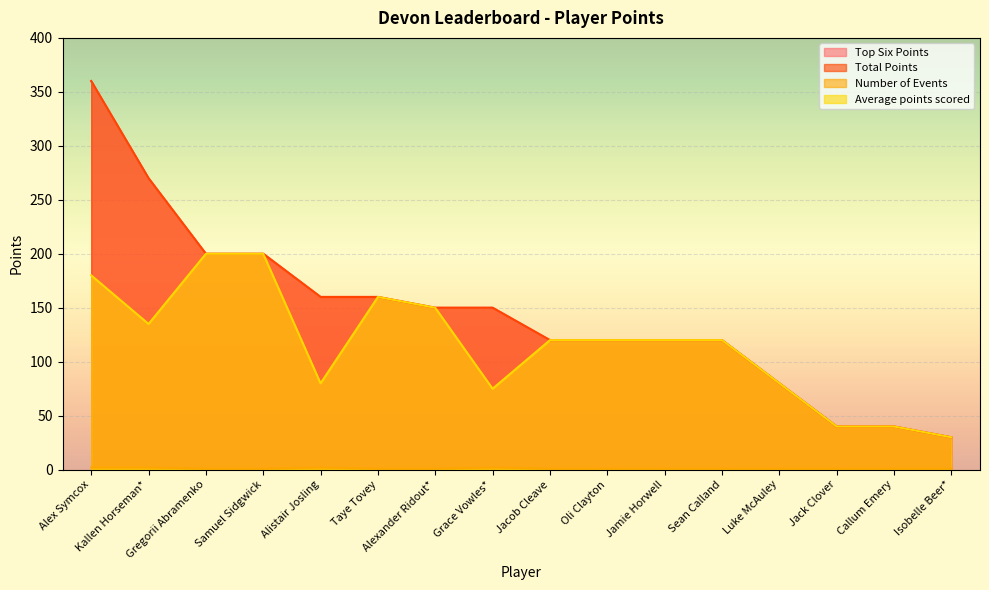

Where is Number of Events nearest to the value 1?

Gregorii Abramenko